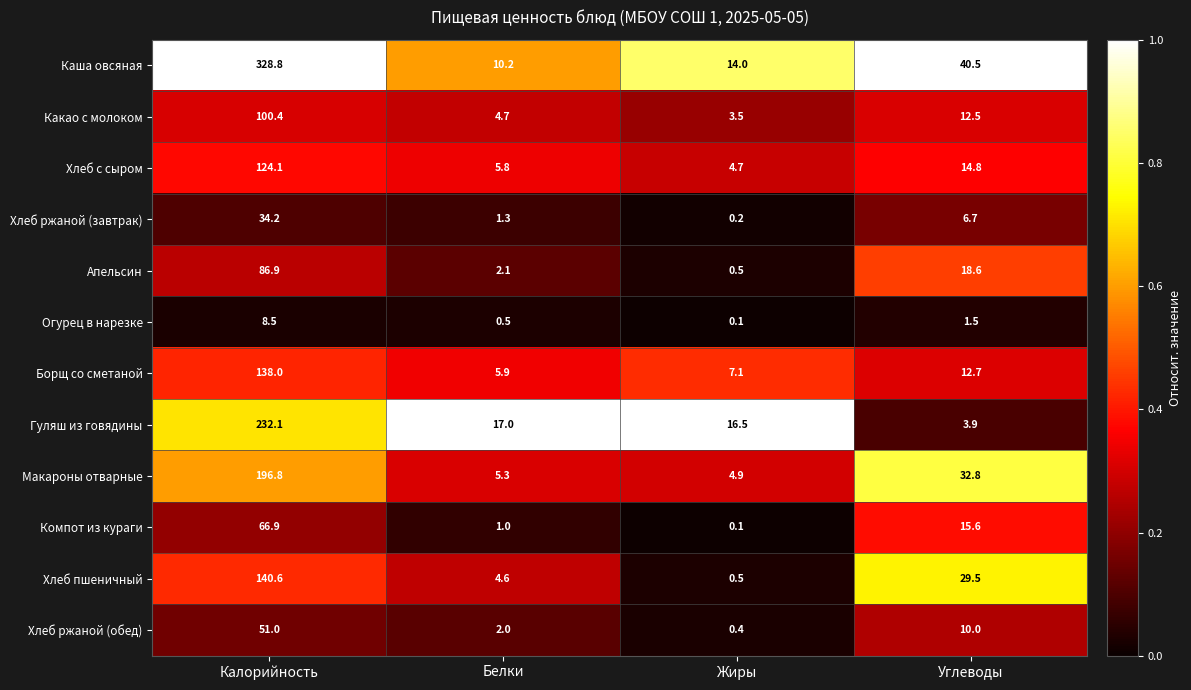

Which series has the largest range (max minus min)?

Каша овсяная